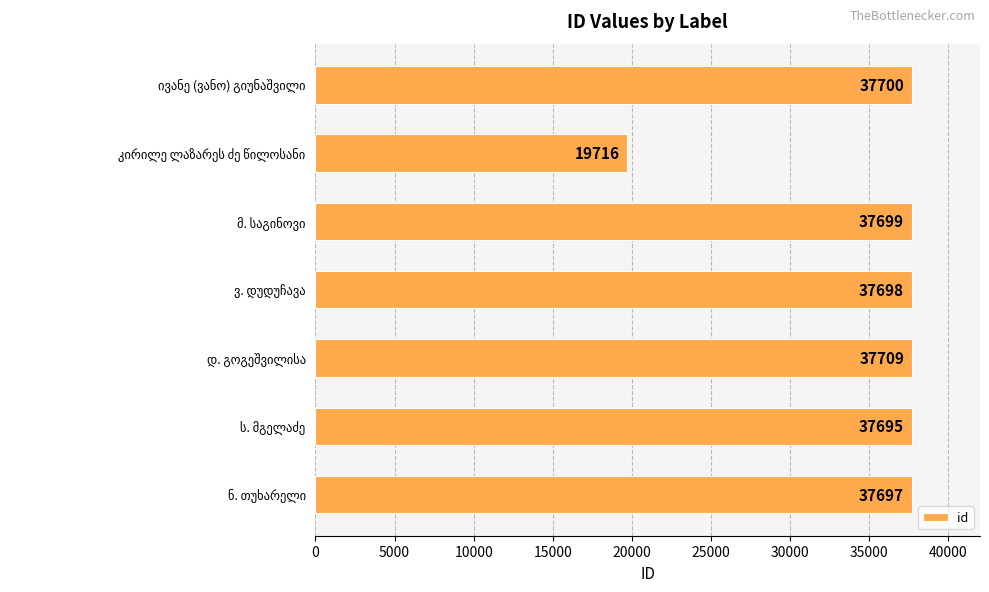

Count the number of categories in the chart.

7